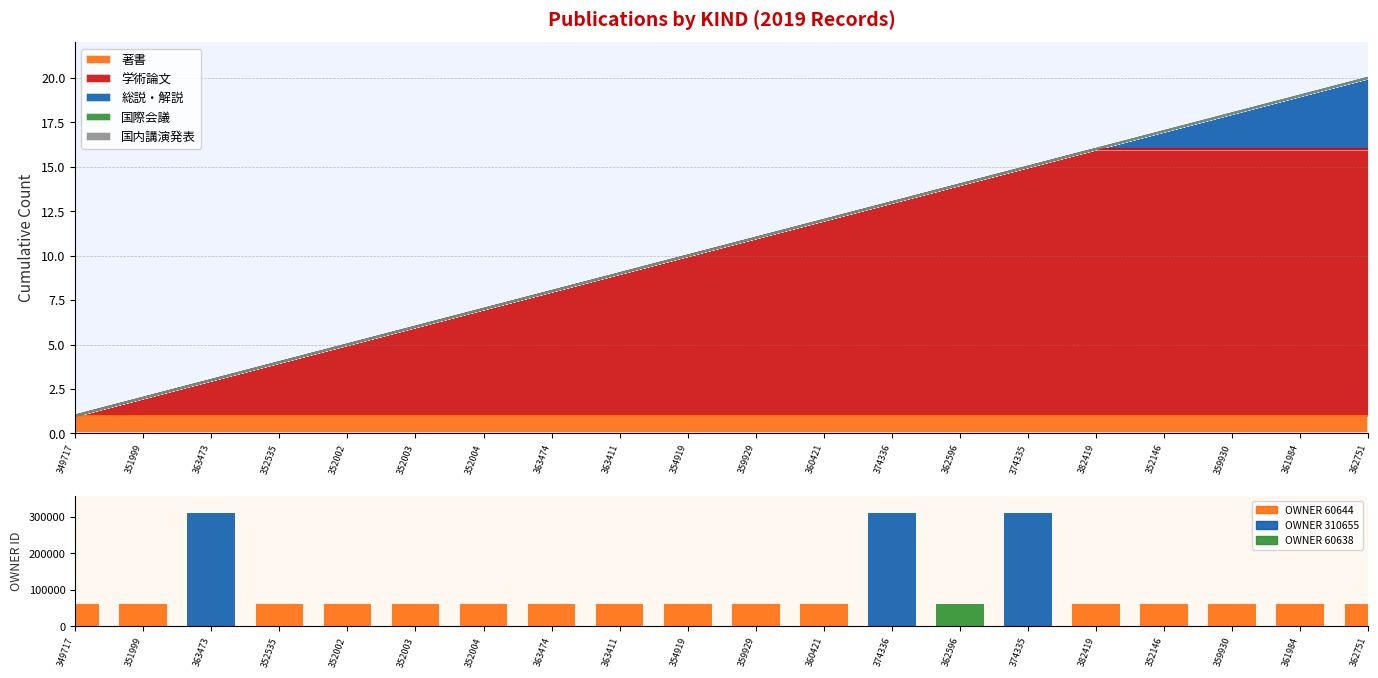

Reading right to left, extract all data points from this chart.

362751=60644	361984=60644	359930=60644	352146=60644	382419=60644	374335=310655	362596=60638	374336=310655	360421=60644	359929=60644	354919=60644	363411=60644	363474=60644	352004=60644	352003=60644	352002=60644	352535=60644	363473=310655	351999=60644	349717=60644